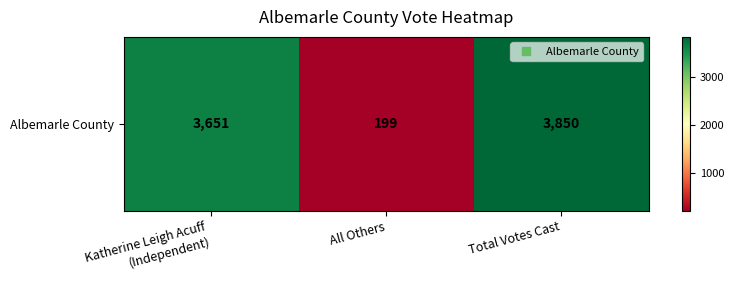

What is the greatest value displayed?

3850